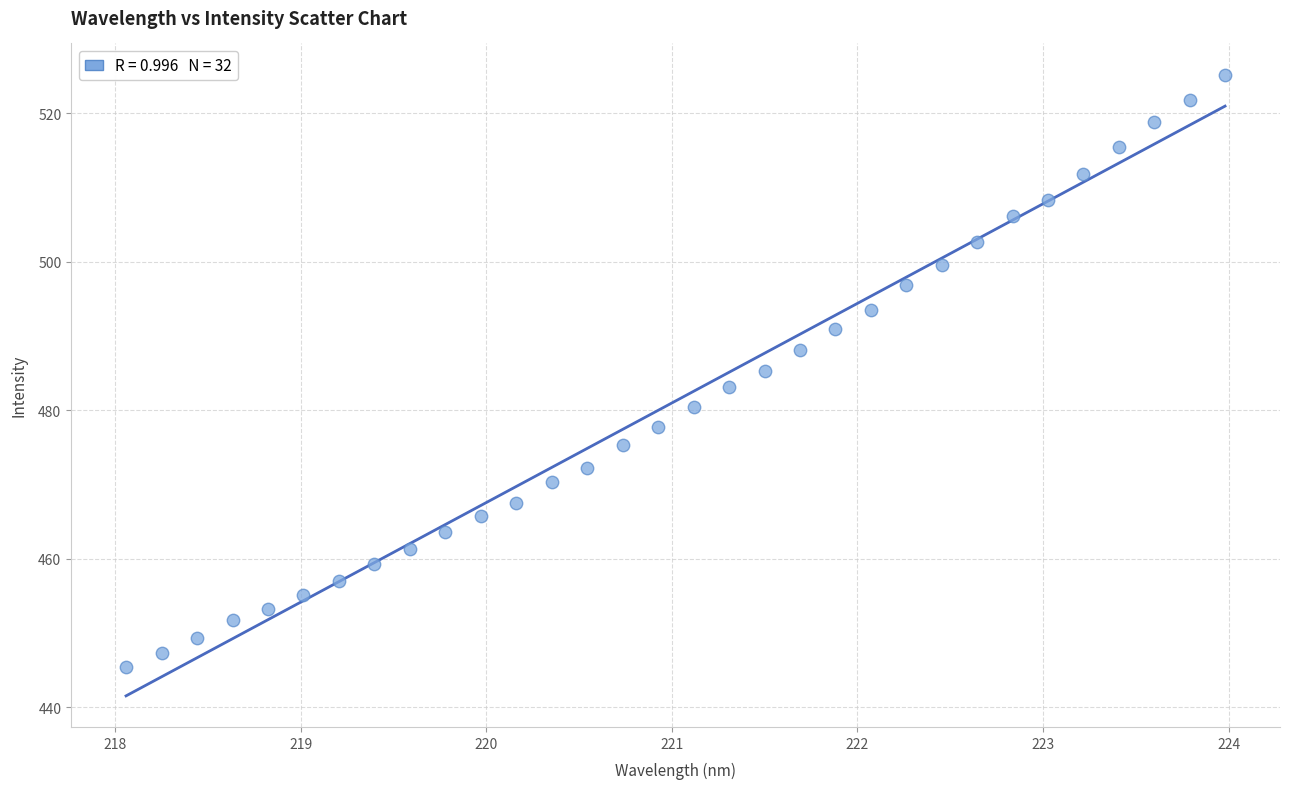

What is the range of X values (max minus min)?

5.9